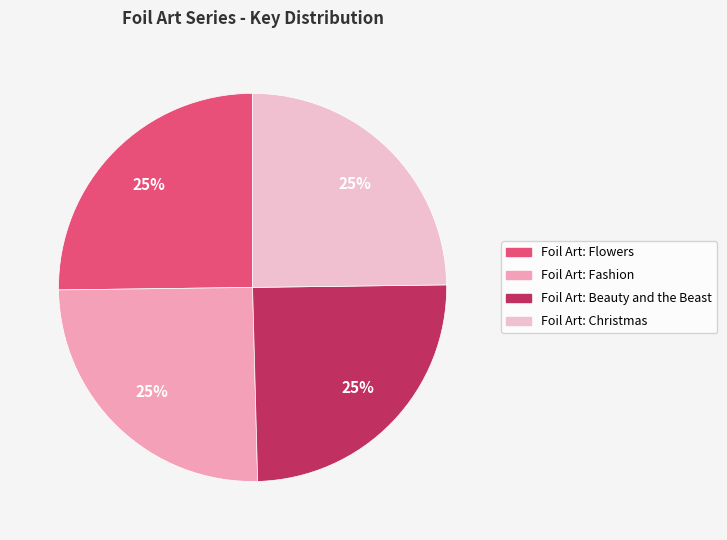

Approximately how many times larger is the value at Foil Art: Flowers compared to Foil Art: Beauty and the Beast?

1.0